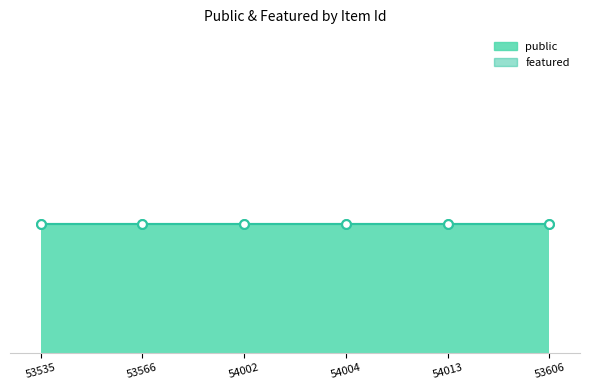

Is the value of featured at 54013 greater than the value of public at 54013?

No